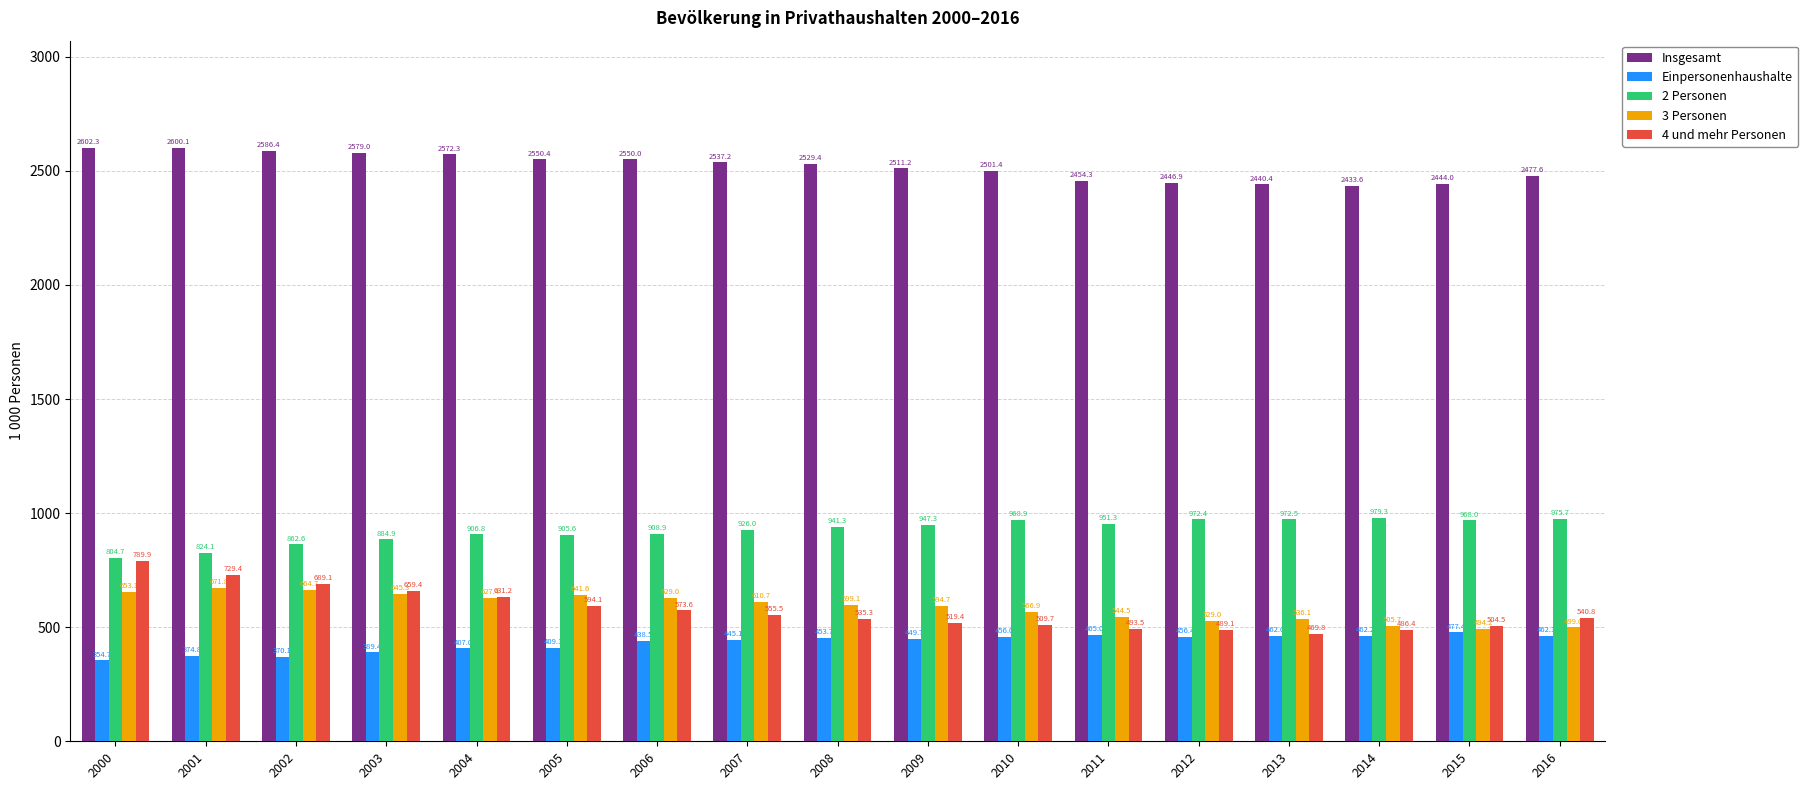

What is the highest value of the 2 Personen series?

979.3